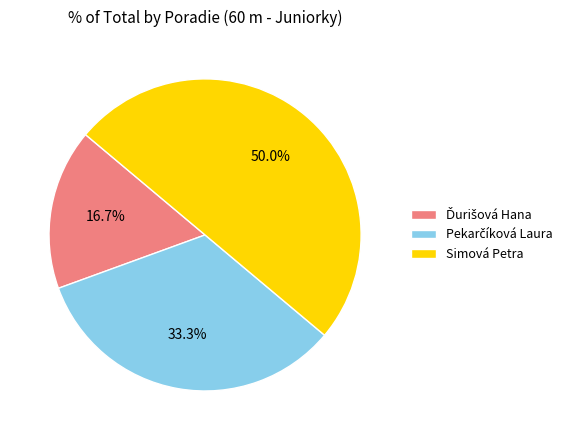

Which category has the biggest portion of the pie?

Simová Petra